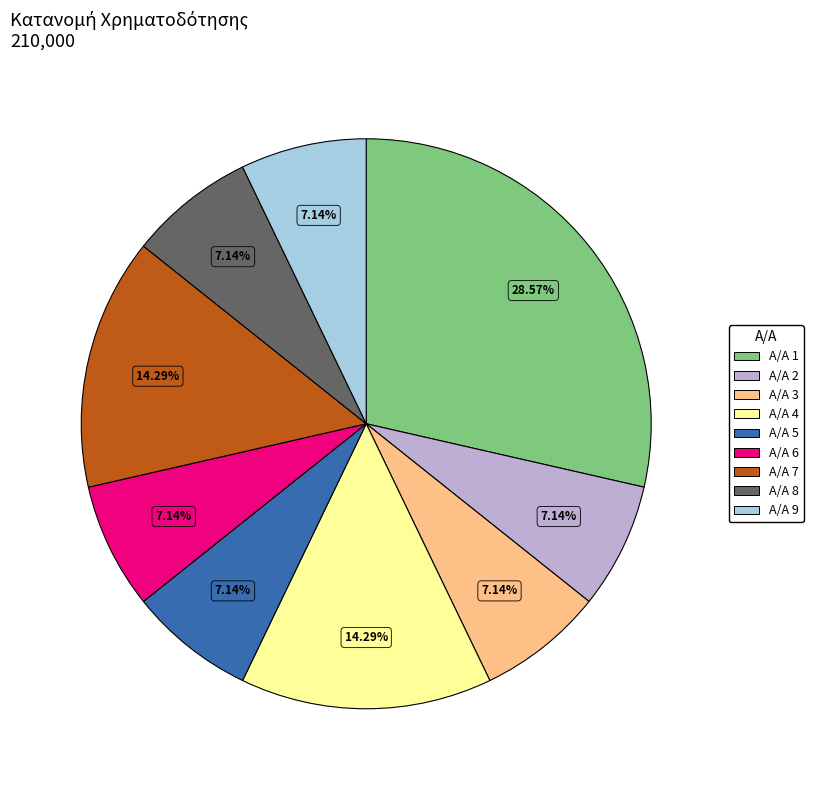

Does Α/Α 9 represent more than half of the total?

No